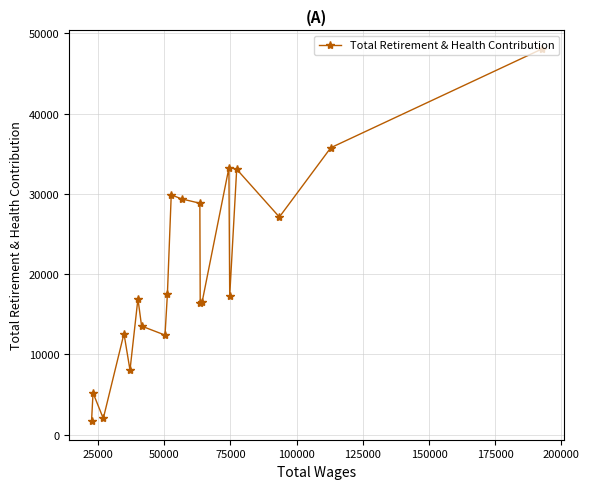

What is the minimum value shown in the chart?

1690